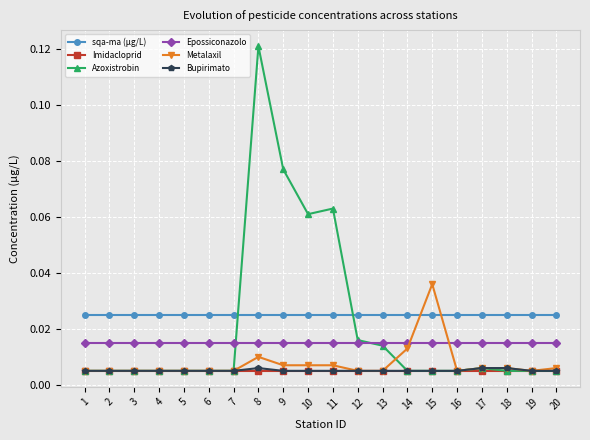

True or false: Azoxistrobin and Epossiconazolo intersect in this chart.

True